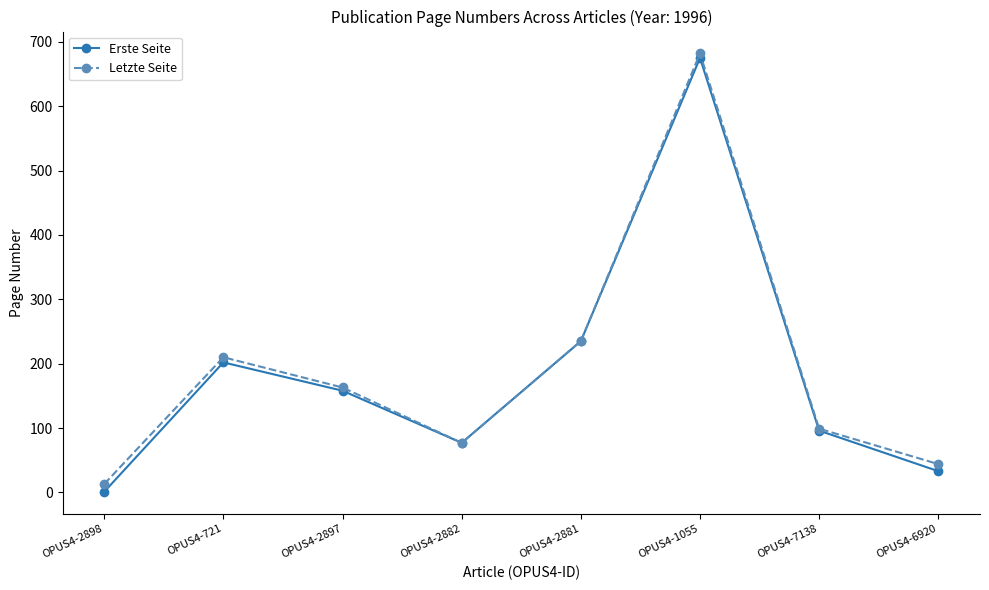

Where is the first local maximum for Erste Seite?

OPUS4-721